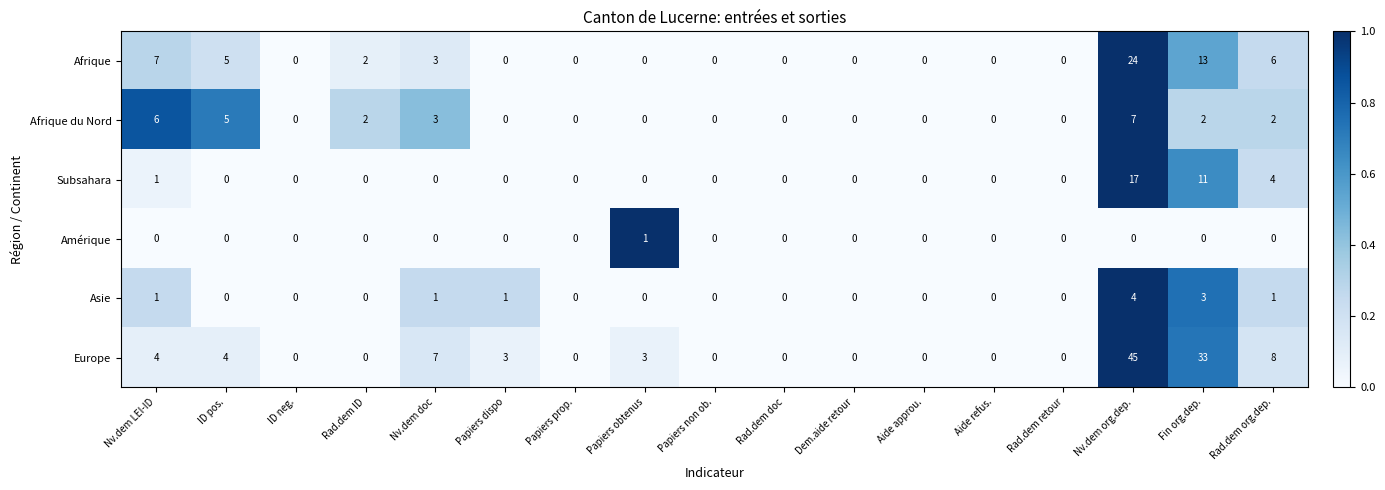

At which category is the sum across all series the highest?

Nv.dem org.dep.